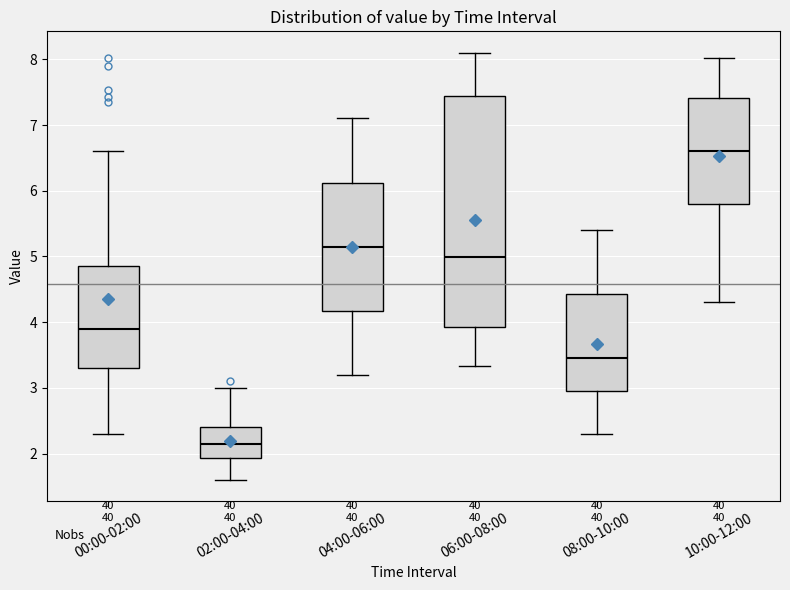

Reading left to right, transcribe this box plot: for each box, give where its median line is, the range the box spans, and where its two whiskers end, as read against the y-axis. The values are not printed on the chart, so give them approximately, as read against the axis.

00:00-02:00: median 3.9, box 3.3 to 4.9, whiskers 2.3 to 6.6
02:00-04:00: median 2.2, box 1.9 to 2.4, whiskers 1.6 to 3.0
04:00-06:00: median 5.2, box 4.2 to 6.1, whiskers 3.2 to 7.1
06:00-08:00: median 5.0, box 3.9 to 7.4, whiskers 3.3 to 8.1
08:00-10:00: median 3.5, box 3.0 to 4.4, whiskers 2.3 to 5.4
10:00-12:00: median 6.6, box 5.8 to 7.4, whiskers 4.3 to 8.0